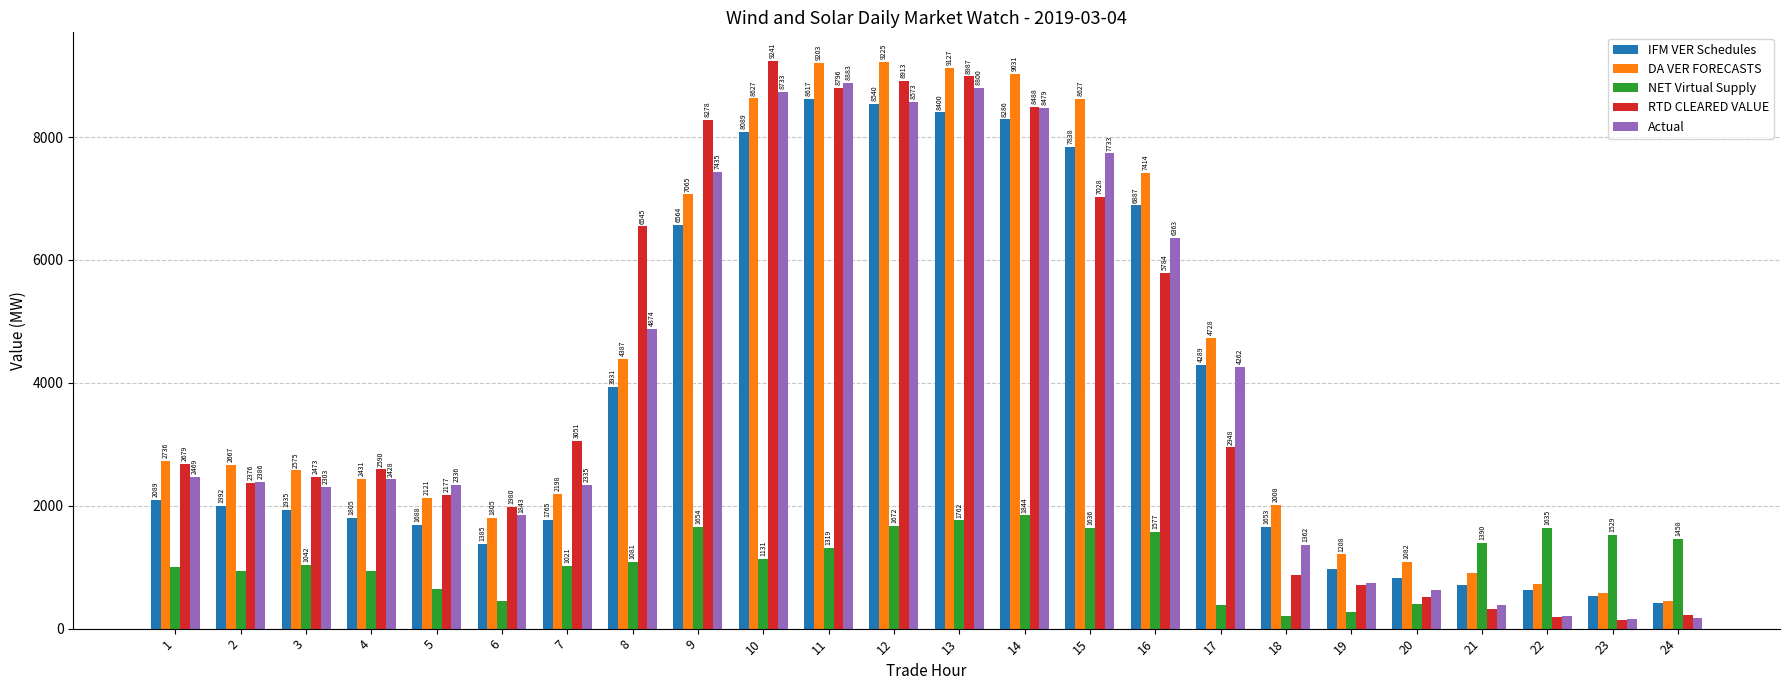

How many bars are there in total?

120